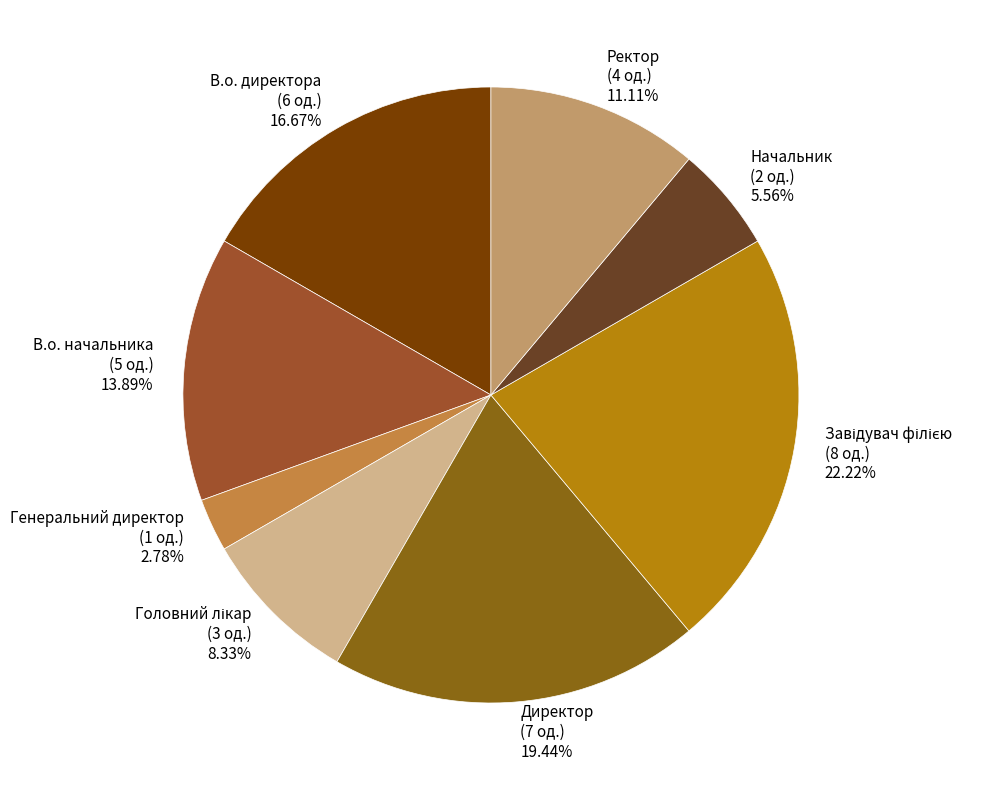

Is the sum of Ректор and Директор greater than half?

No